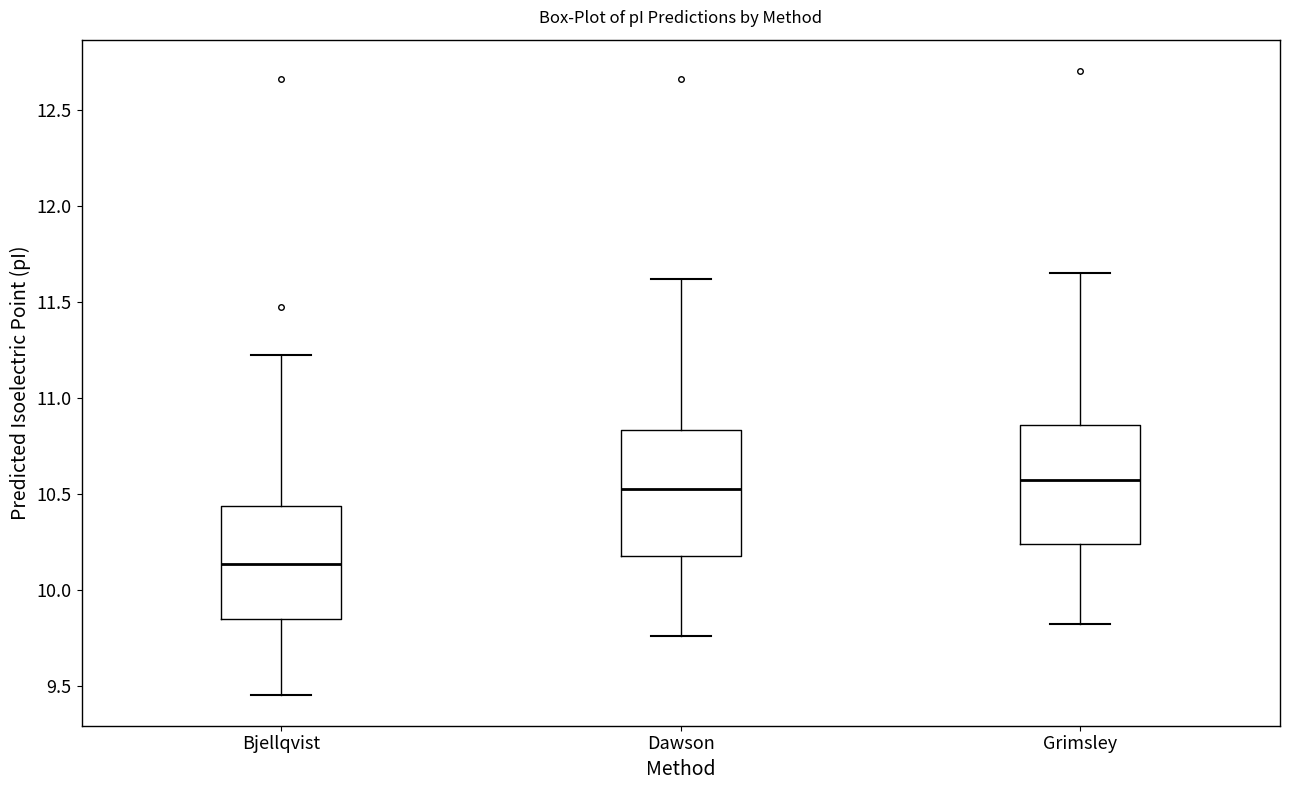

Reading left to right, read every box against the y-axis: the position of its median line, the range the box covers, and the ends of its whiskers. The values are not printed on the chart, so give them approximately, as read against the axis.

Bjellqvist: median 10.15, box 9.85 to 10.45, whiskers 9.45 to 11.25
Dawson: median 10.55, box 10.20 to 10.85, whiskers 9.75 to 11.60
Grimsley: median 10.60, box 10.25 to 10.85, whiskers 9.80 to 11.65